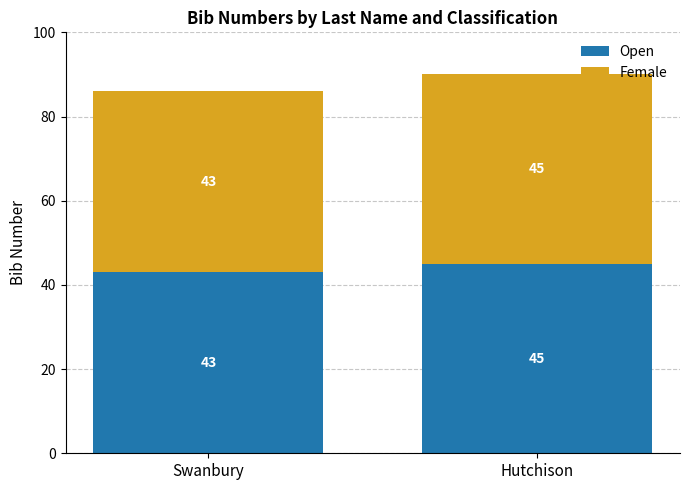

Does the chart contain stacked bars?

Yes